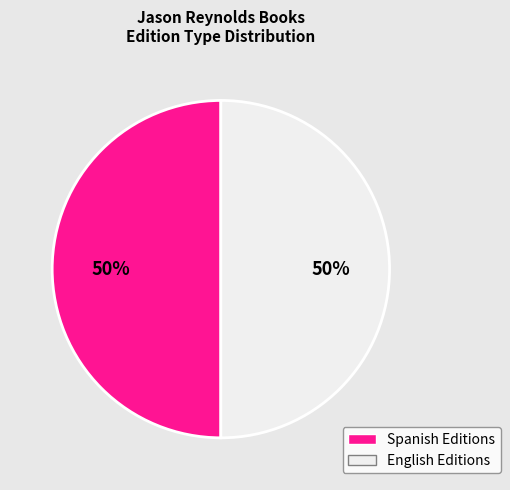

Count the number of slices in the pie.

2